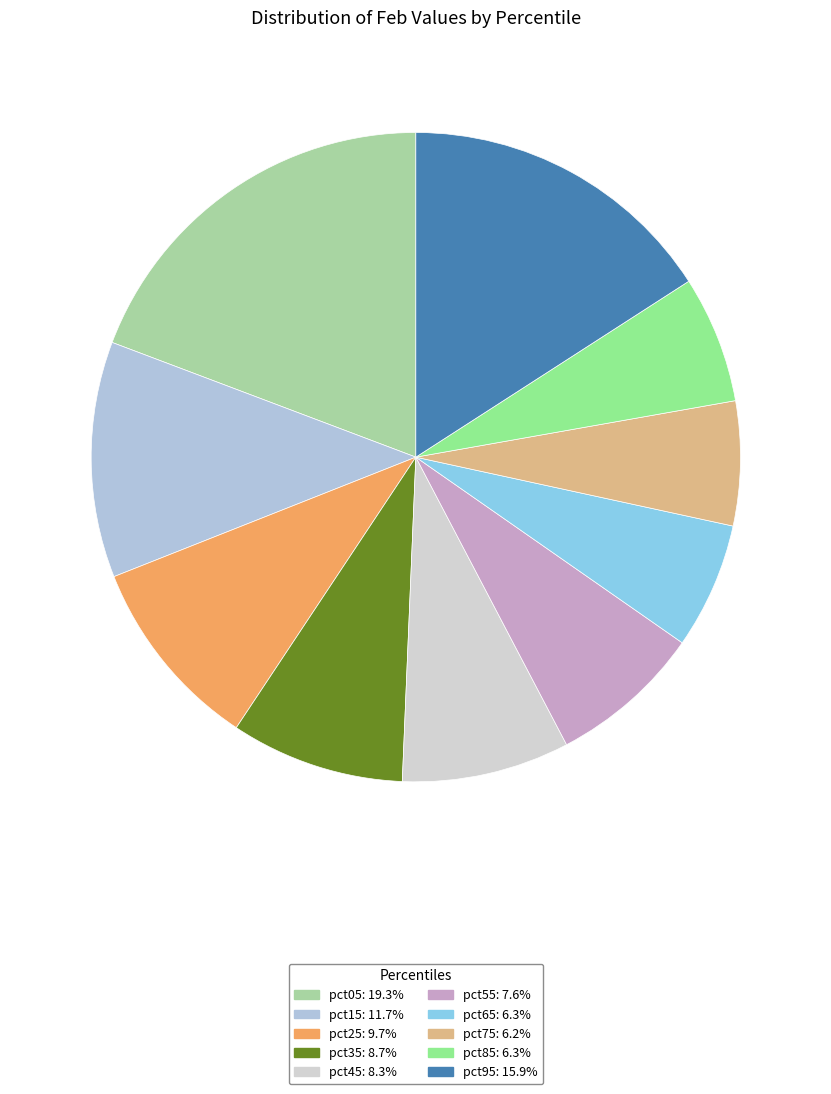

What is the smallest slice in the pie chart?

pct75